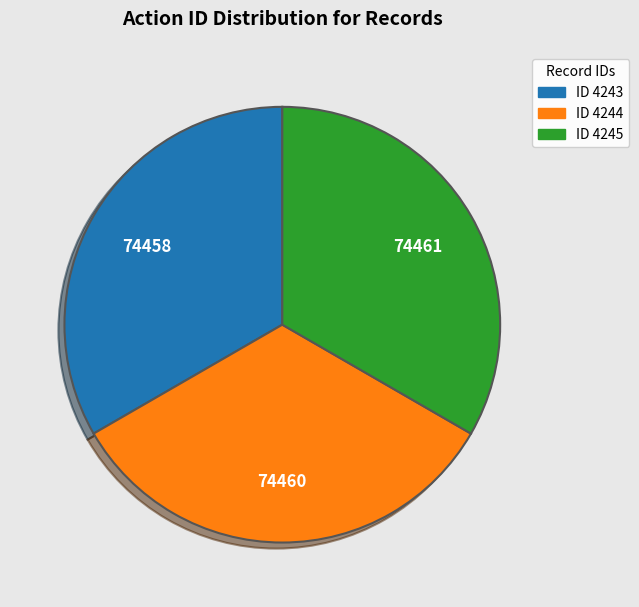

How many slices are in this pie chart?

3